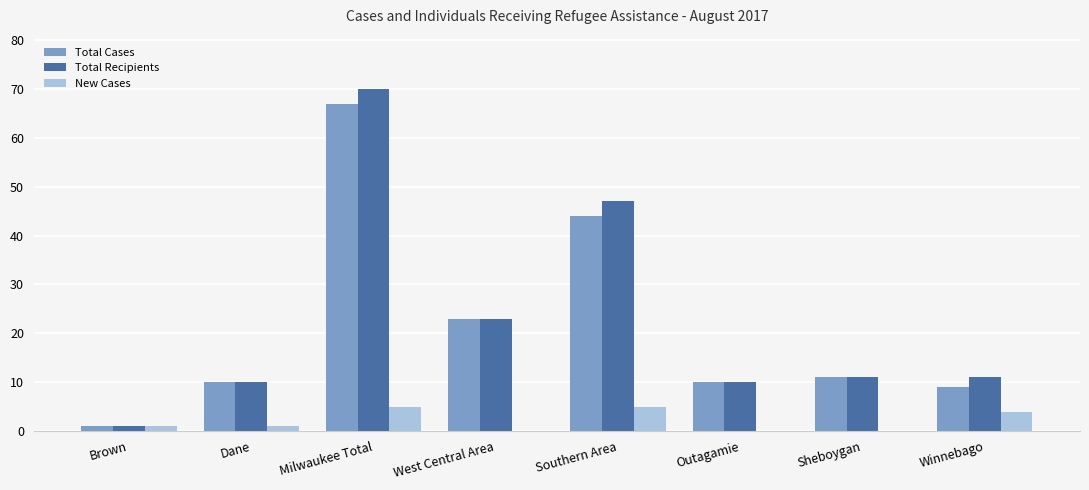

What value does the Total Cases series have at Southern Area?

44